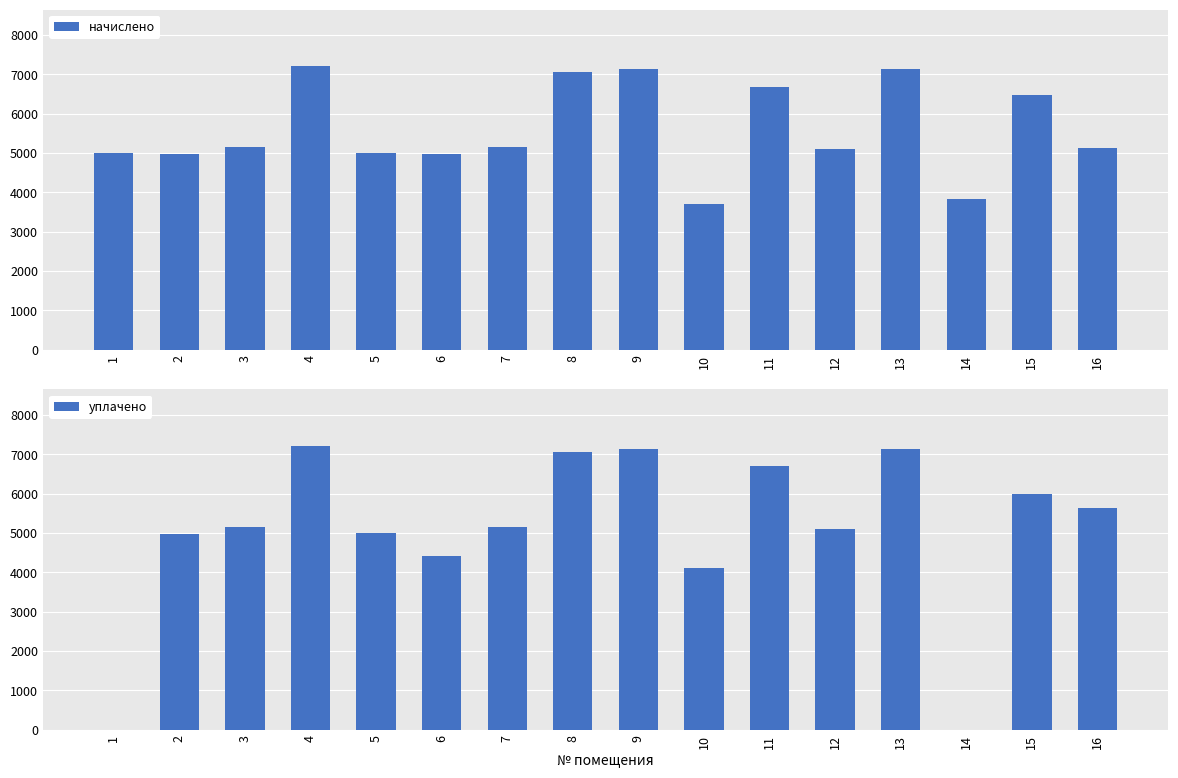

Where does the начислено series first go above 5141?

3